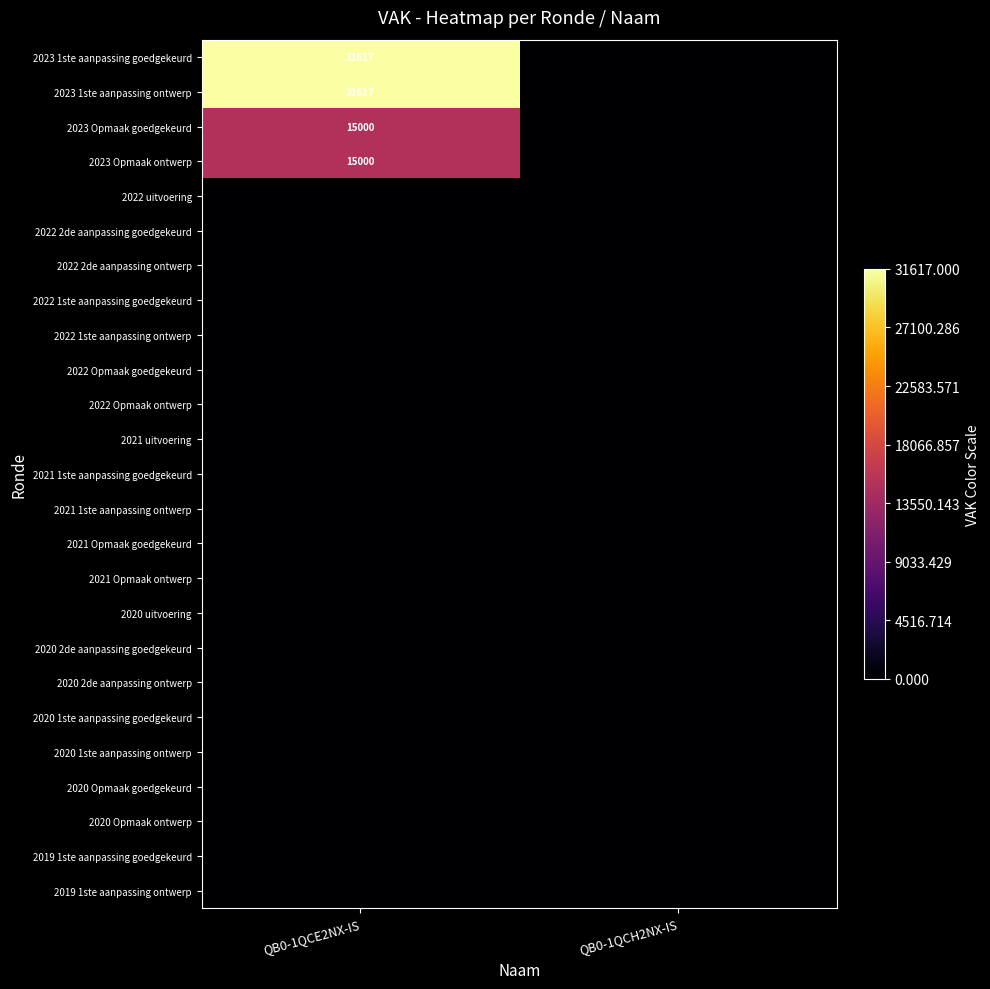

At how many categories does at least one series exceed 25655?

1